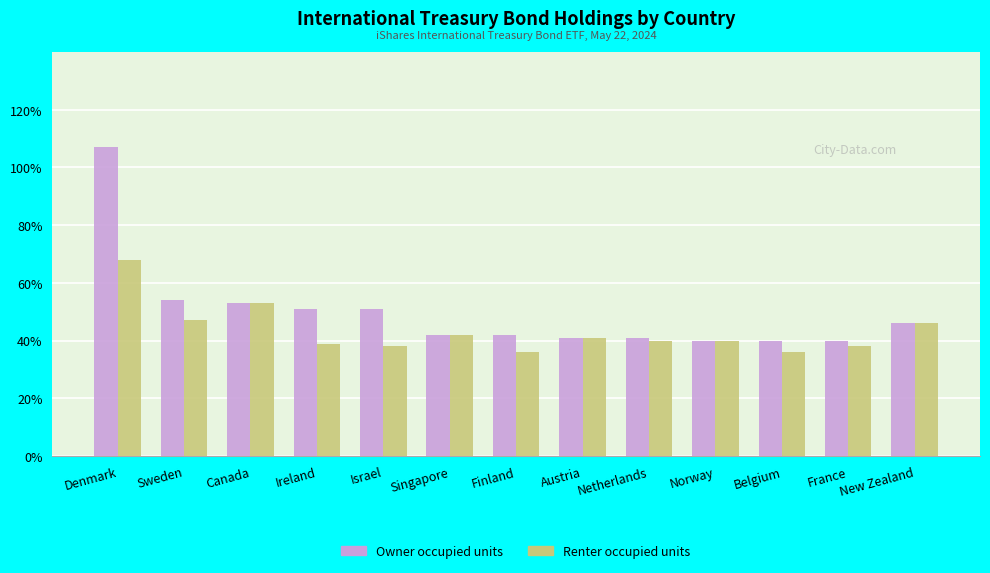

Does the chart contain stacked bars?

No